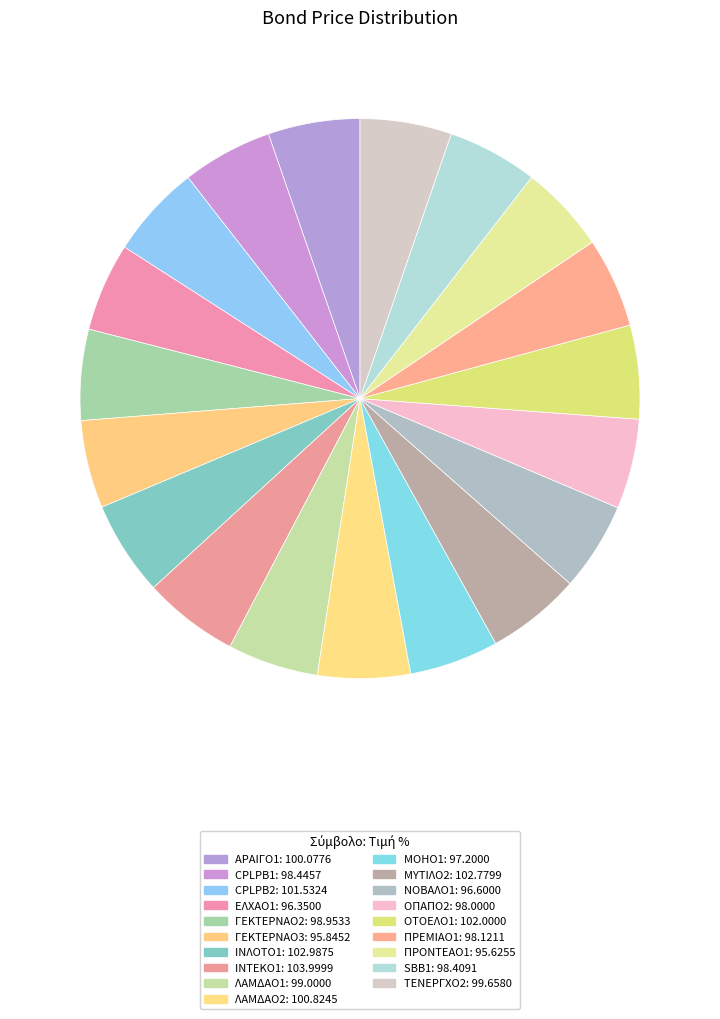

How many segments does this pie chart have?

19